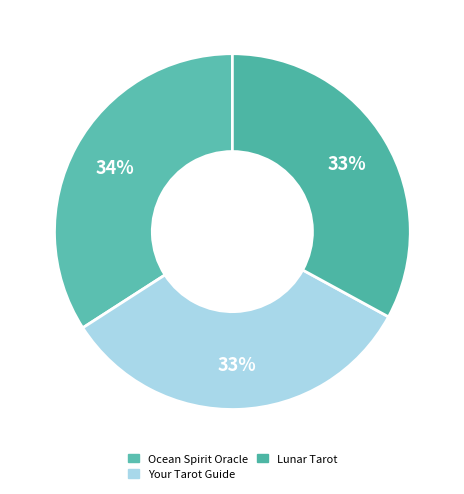

How many segments does this pie chart have?

3